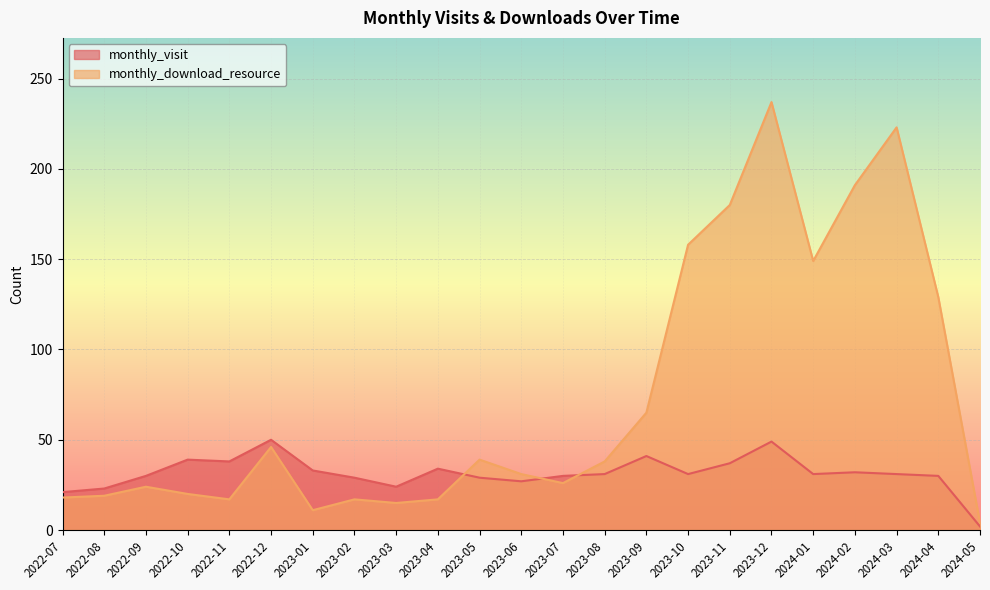

What is the sum of the monthly_download_resource values at 2023-08 and 2022-10?

58